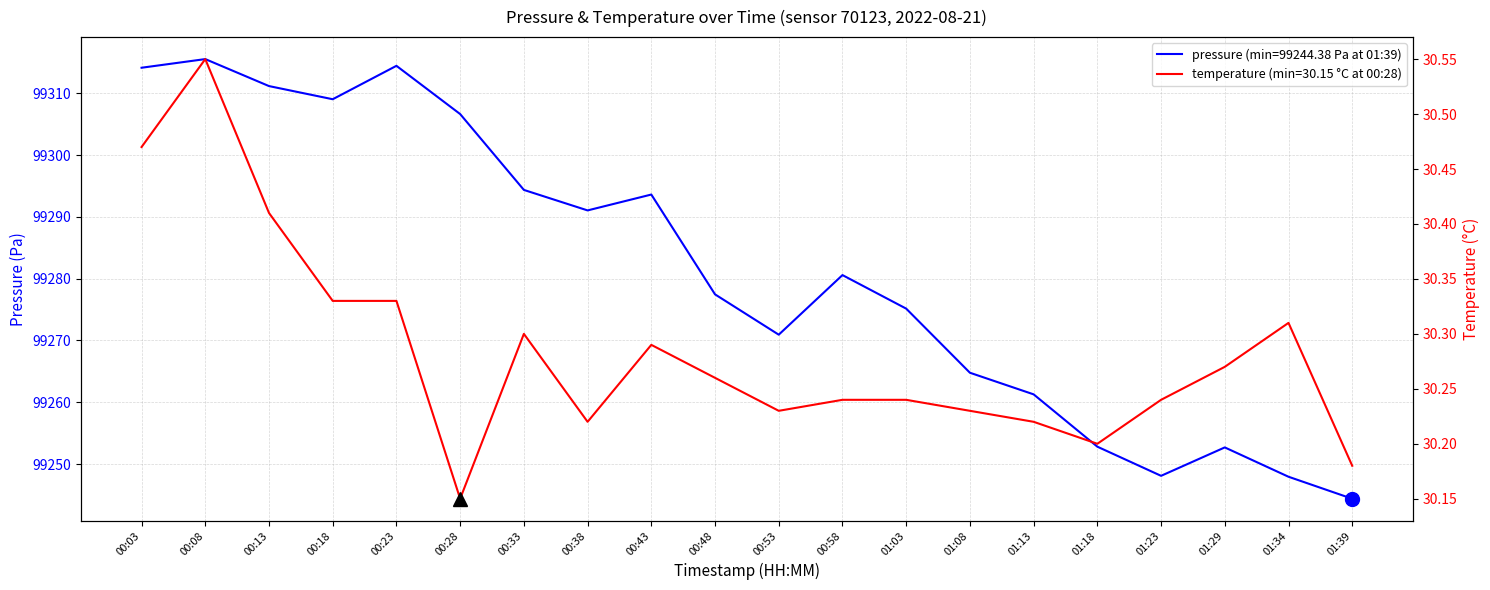

Between 00:18 and 01:39, which series saw the biggest shift?

pressure